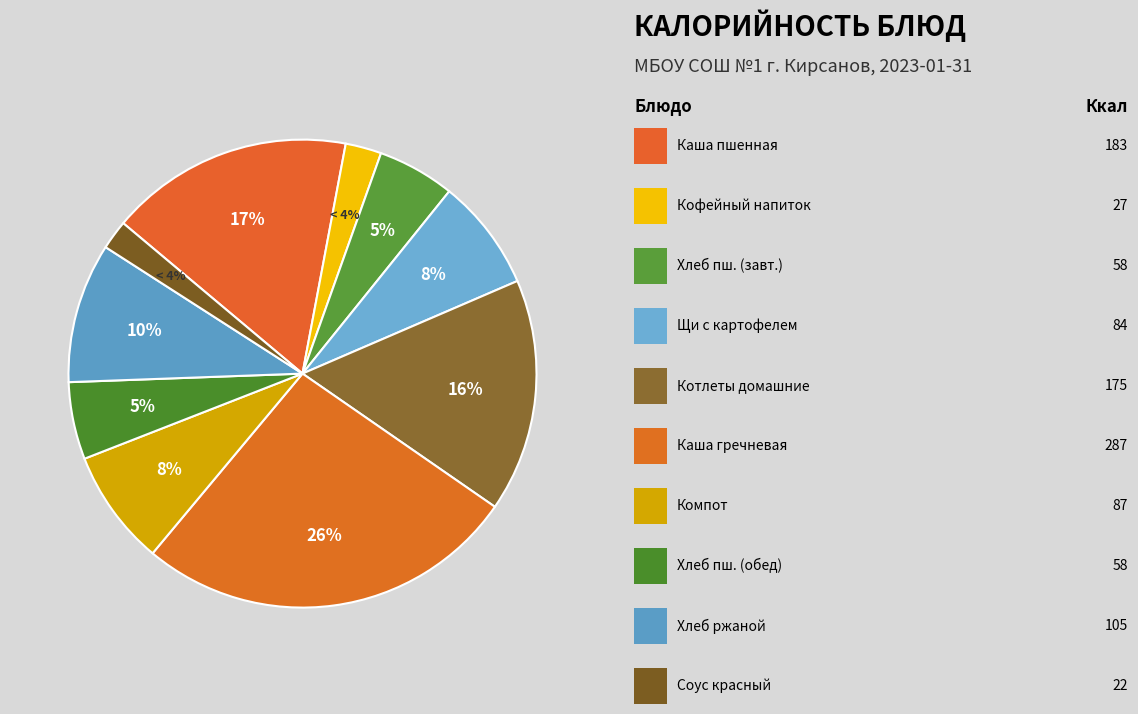

To the nearest percent, what is the combined percentage of Кофейный напиток с молоком and Хлеб ржаной?

12%